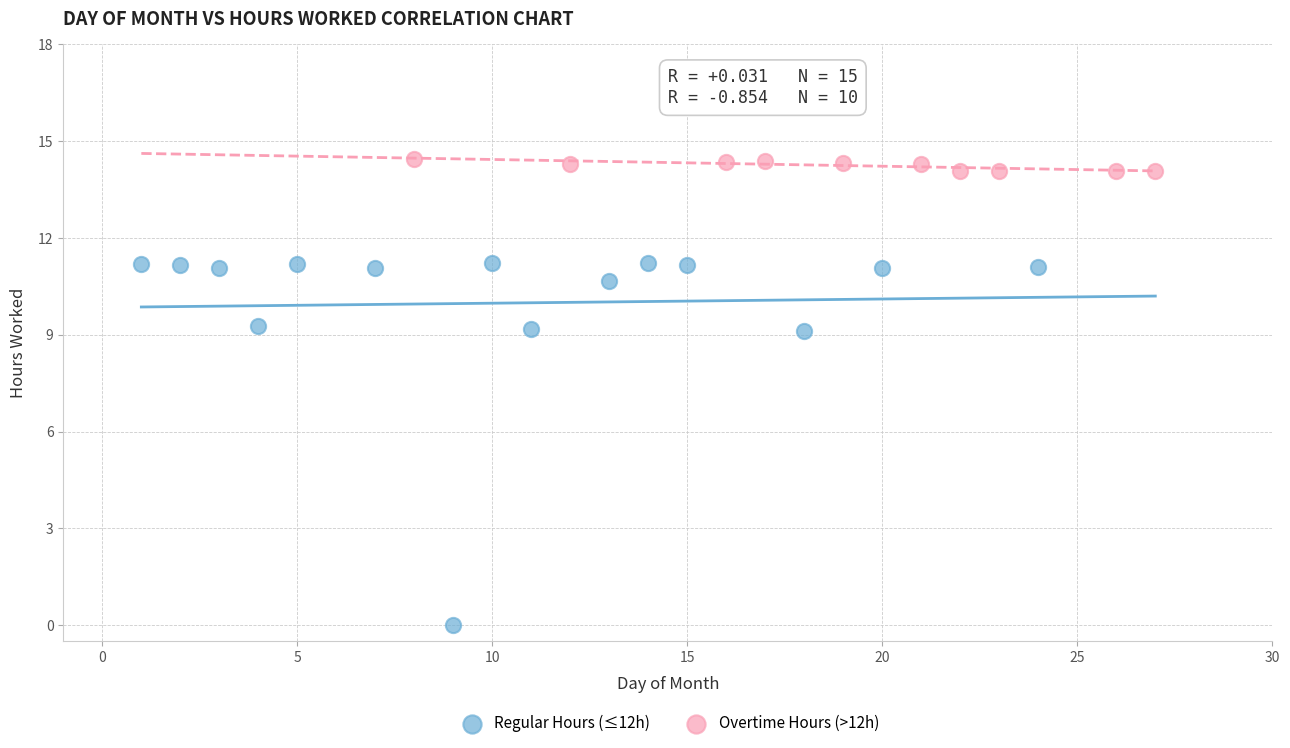

What are all the series names shown in the legend?

Regular Hours (≤12h), Overtime Hours (>12h)